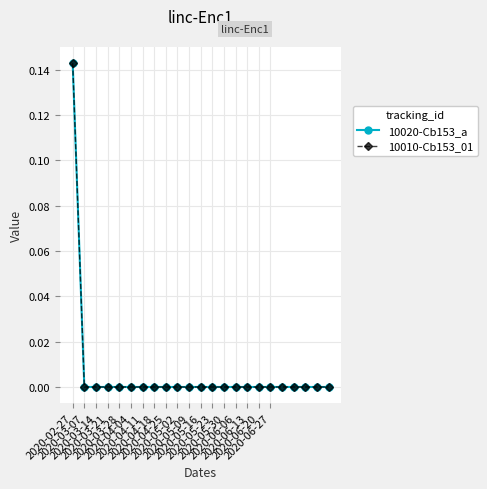

At which category is the sum across all series the highest?

2020-02-27